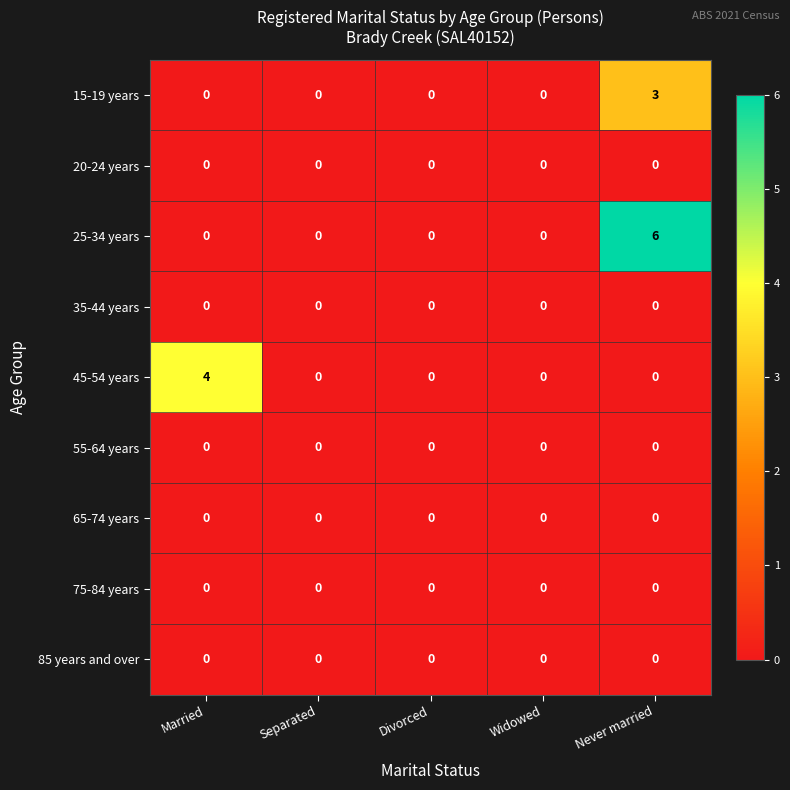

At which category does the chart reach its peak across all series?

Never married